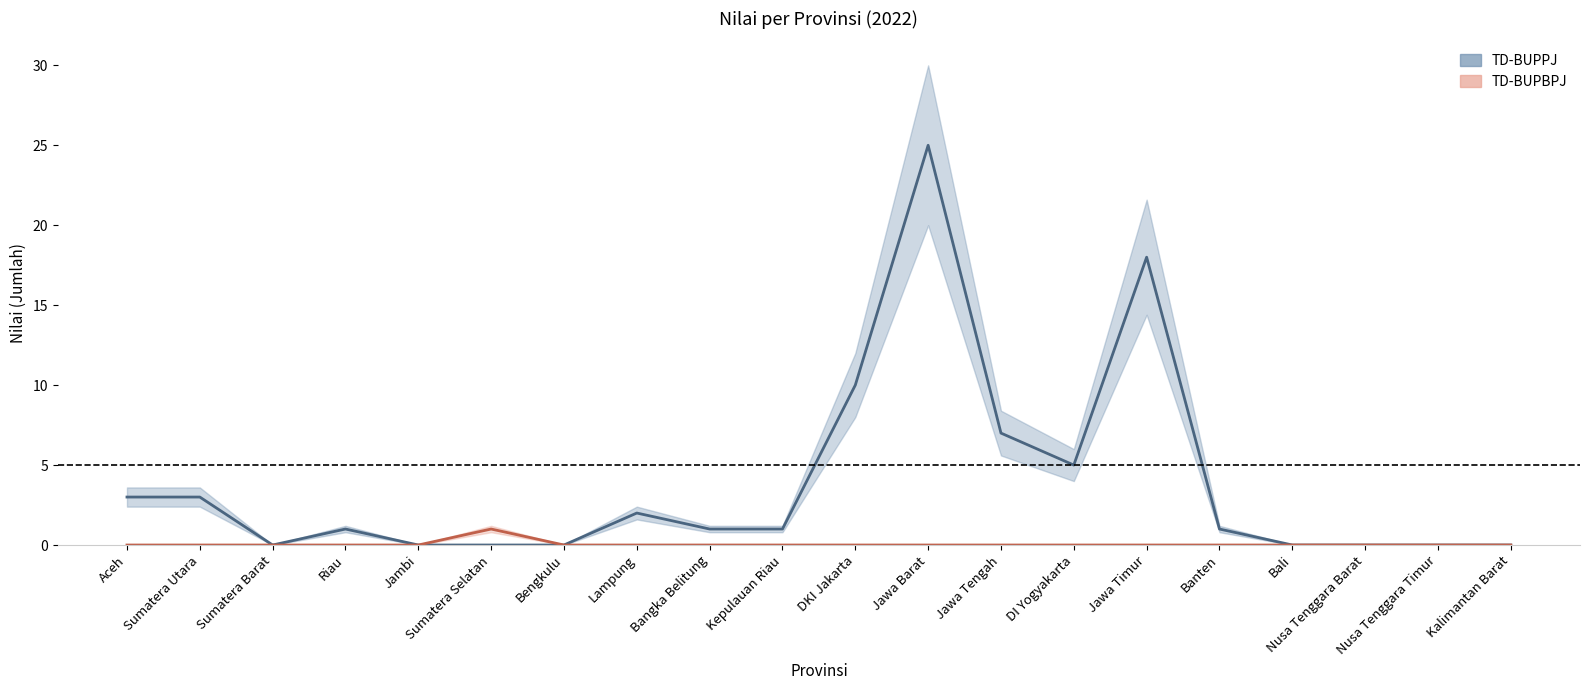

True or false: TD-BUPBPJ has more than 0 points higher than both neighbors.

True